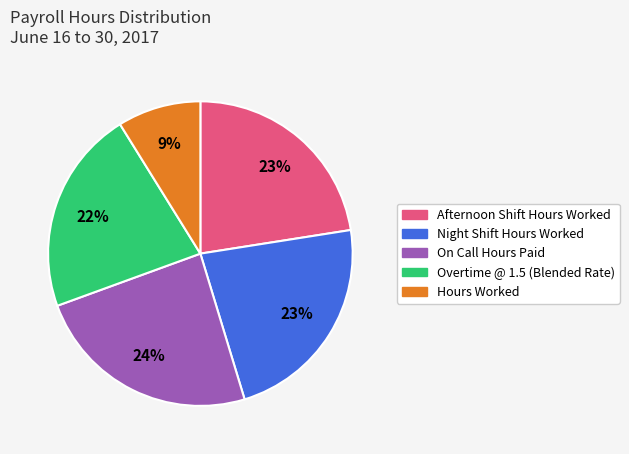

Between Night Shift Hours Worked and Hours Worked, which is larger?

Night Shift Hours Worked